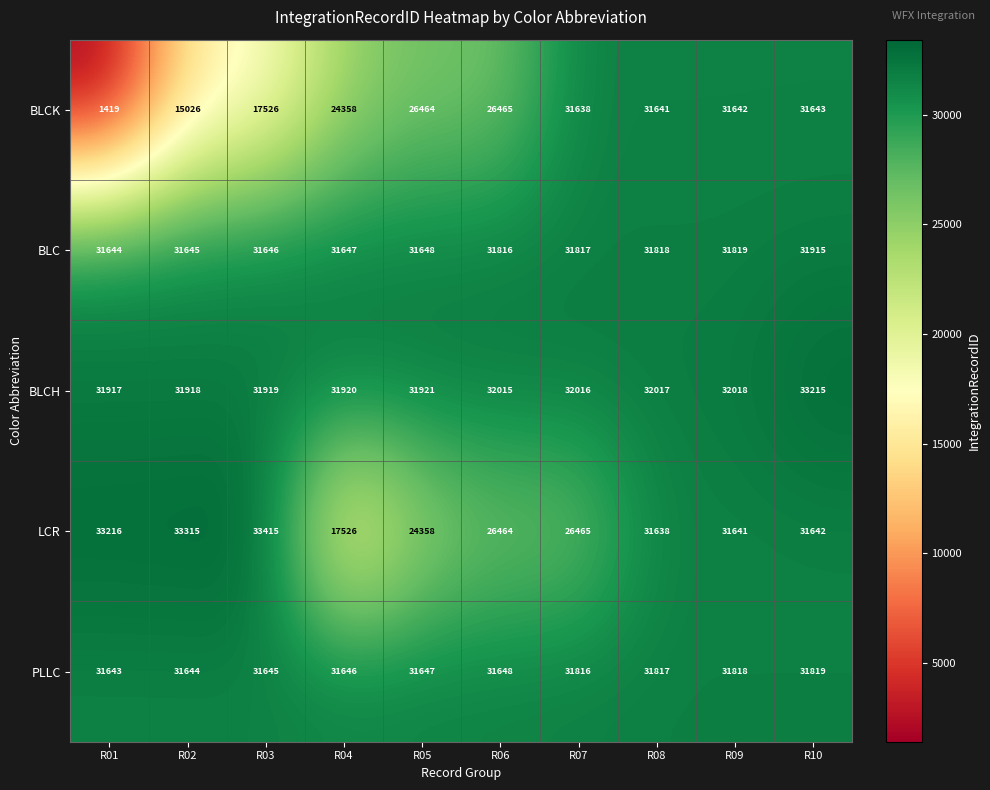

What is the smallest value displayed?

1419